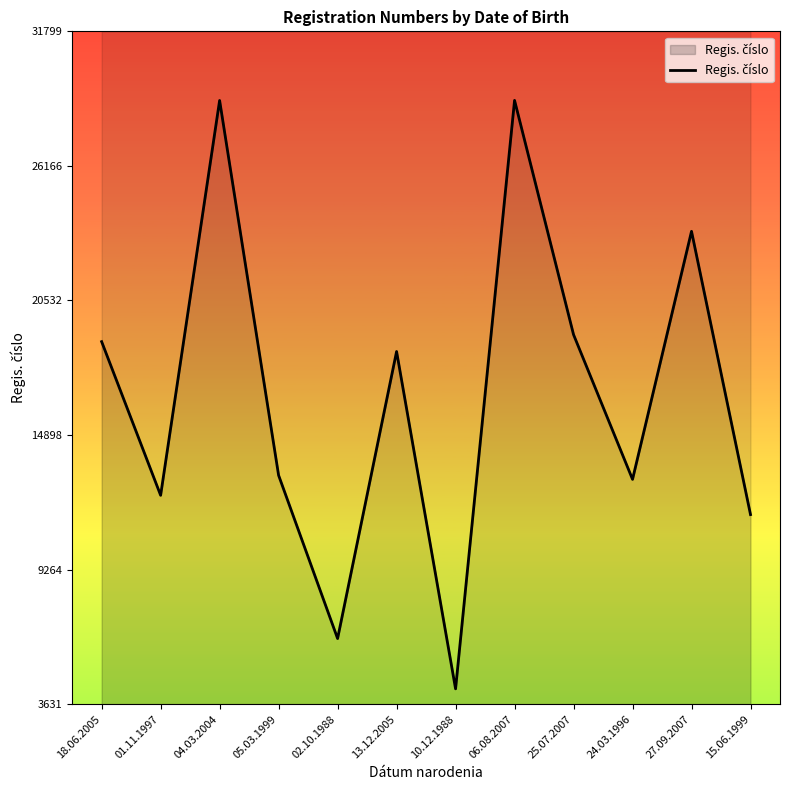

How many data points does each series have?

12